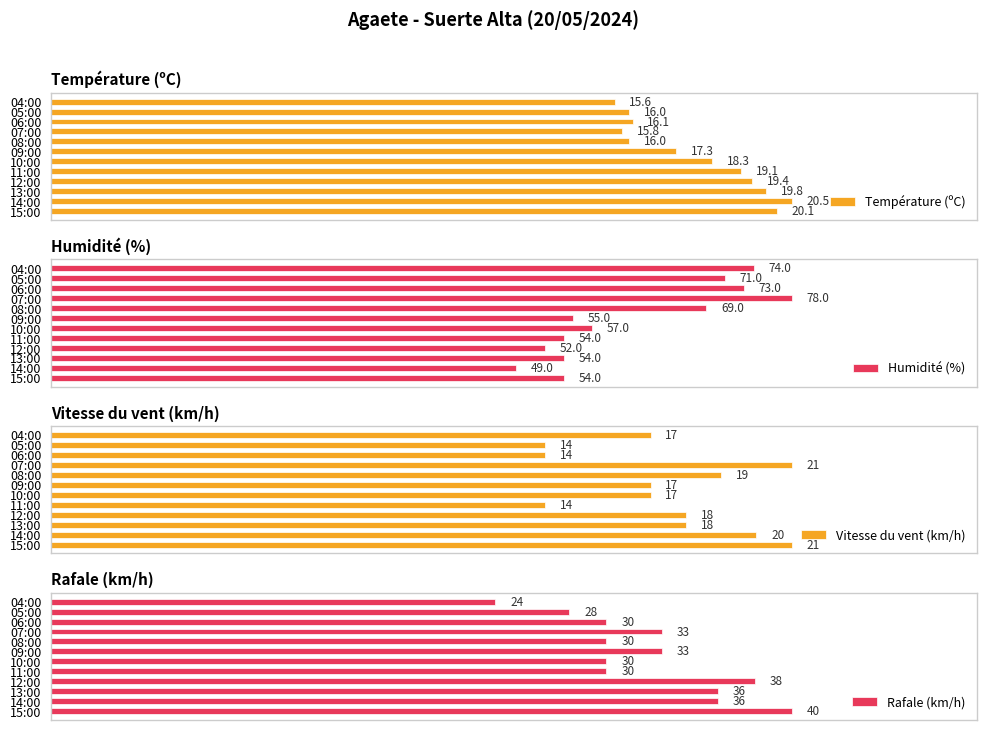

How many Vitesse du vent (km/h) values are between 17 and 20?

7